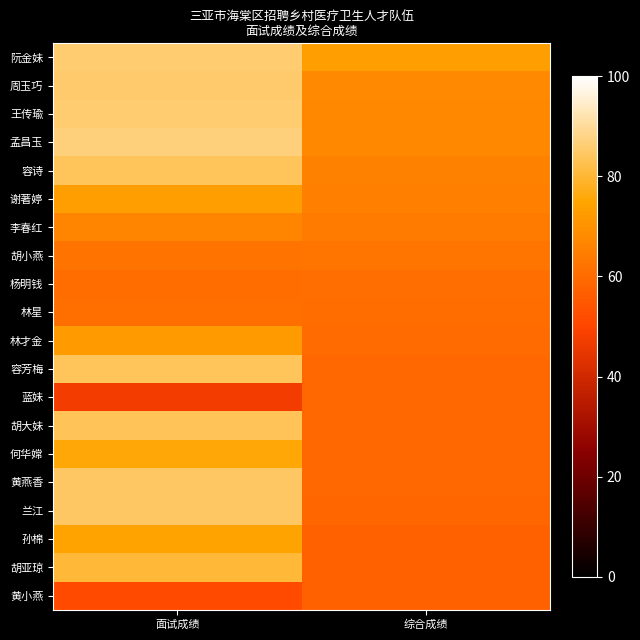

Which series has the largest total across all categories?

阮金妹